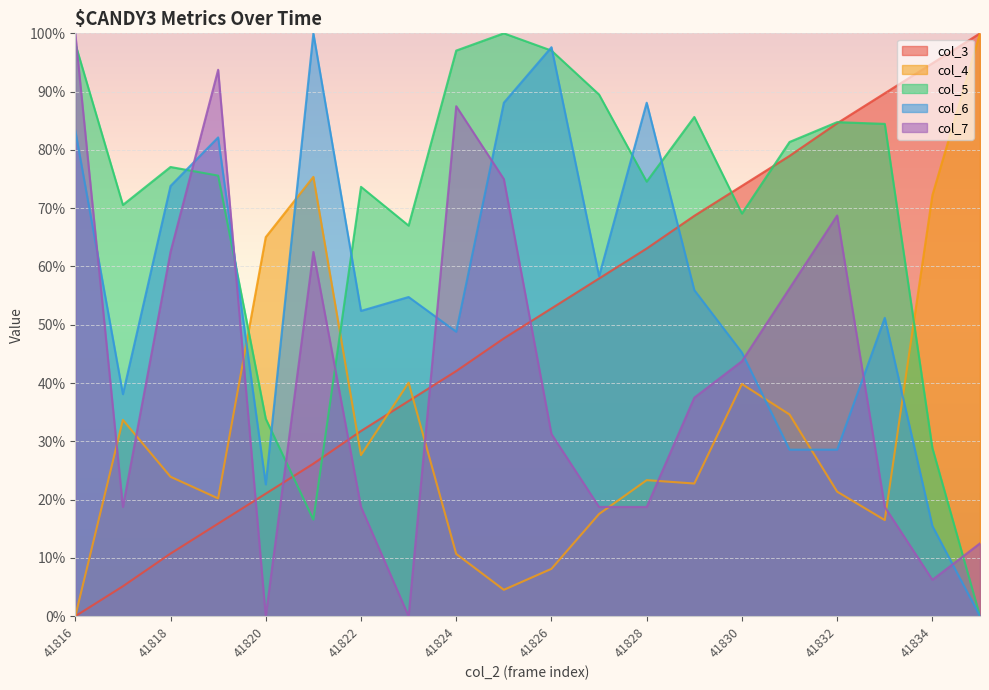

Rank the categories by col_5 value from highest to lowest.

41825, 41816, 41824, 41826, 41827, 41829, 41832, 41833, 41831, 41818, 41819, 41828, 41822, 41817, 41830, 41823, 41820, 41834, 41821, 41835